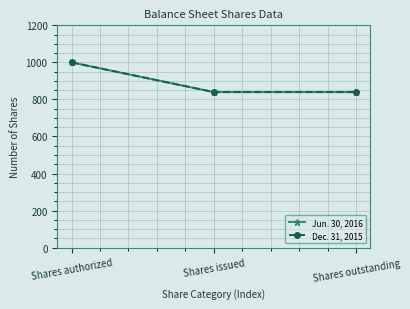

Is the value of Dec. 31, 2015 at Shares outstanding greater than the value of Jun. 30, 2016 at Shares authorized?

No